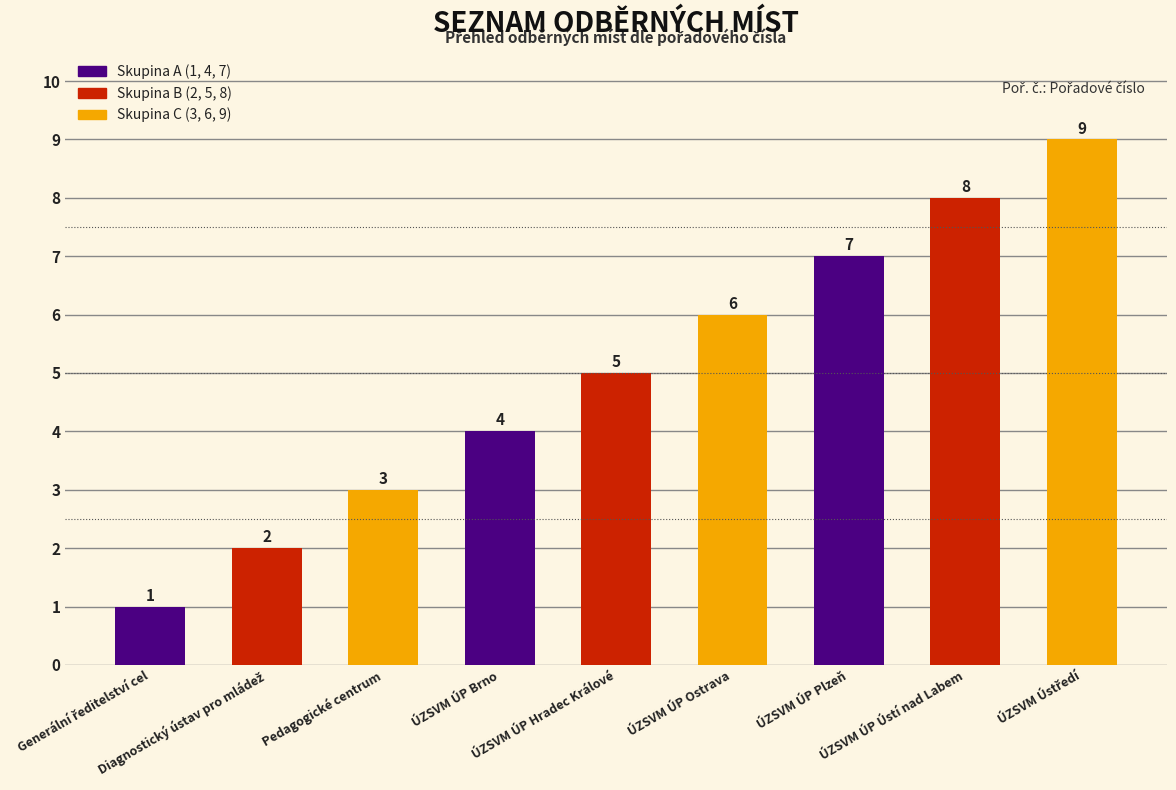

What is the difference between the maximum and minimum values?

8